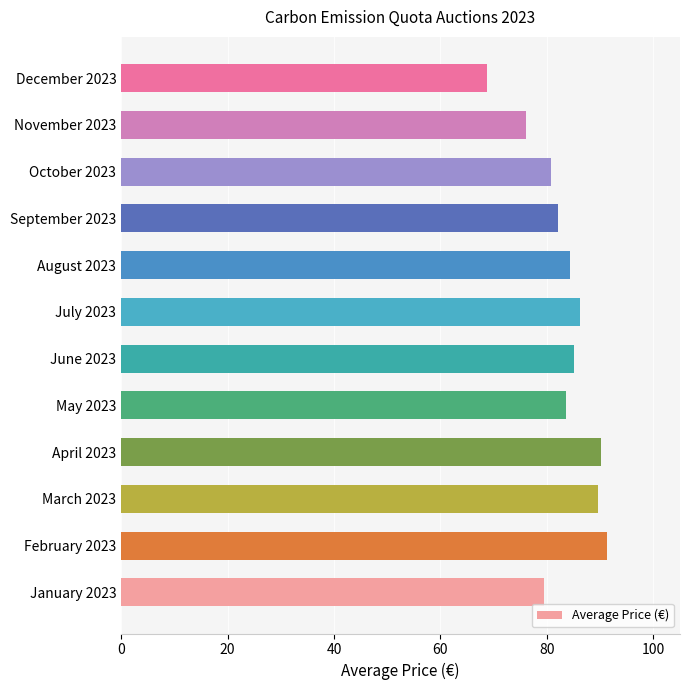

What is the sum of all values?

997.6